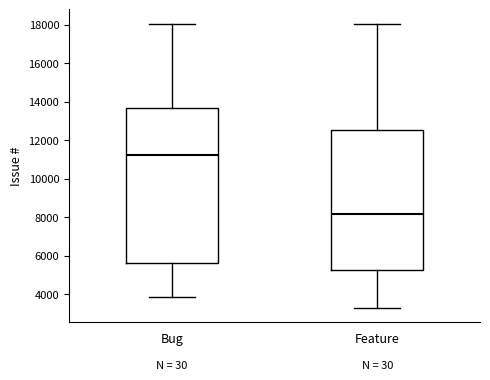

Comparing the boxes themselves (not the whiskers), which one is the tallest?

Bug